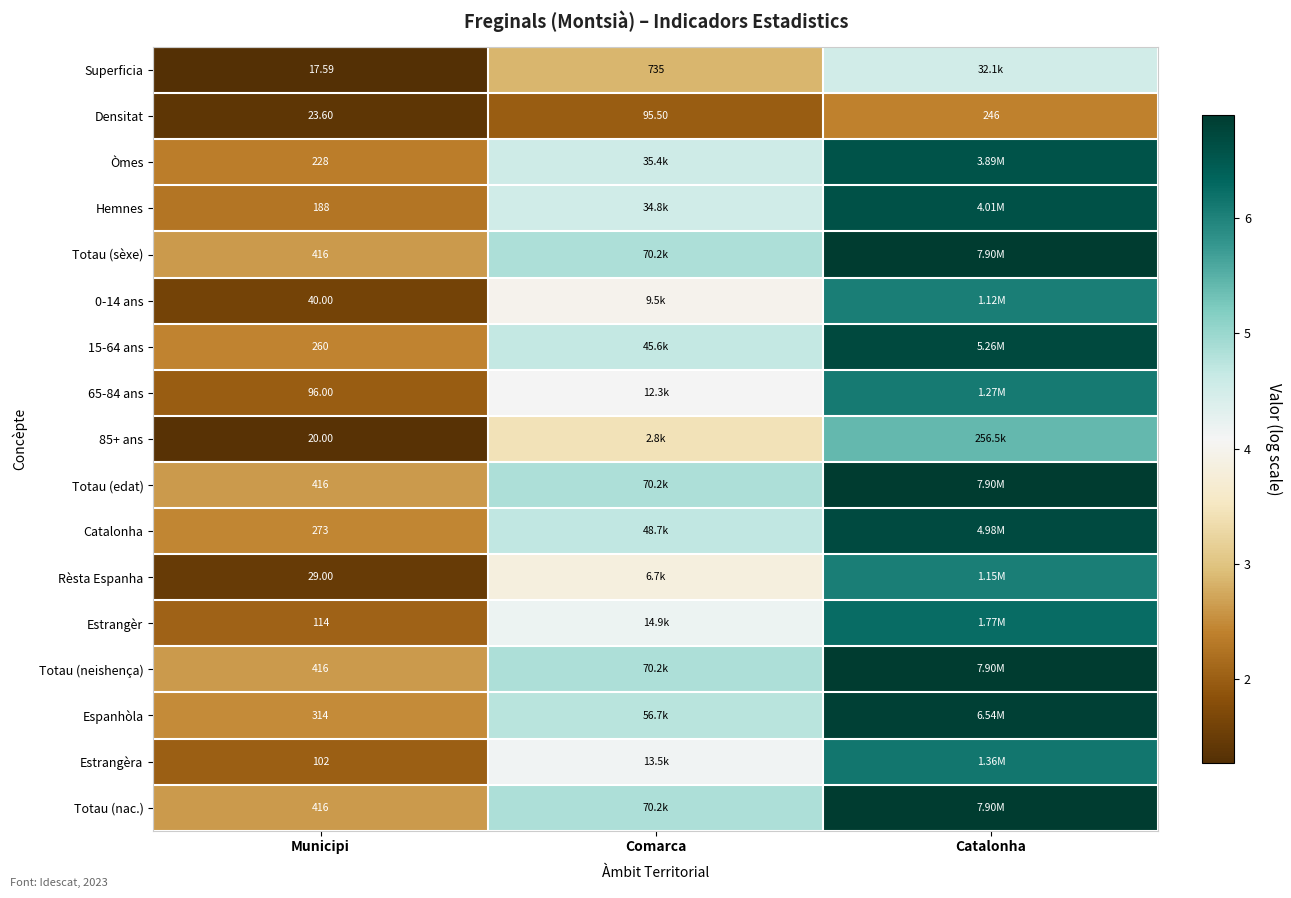

Which category has the lowest value in the Densitat series?

Municipi